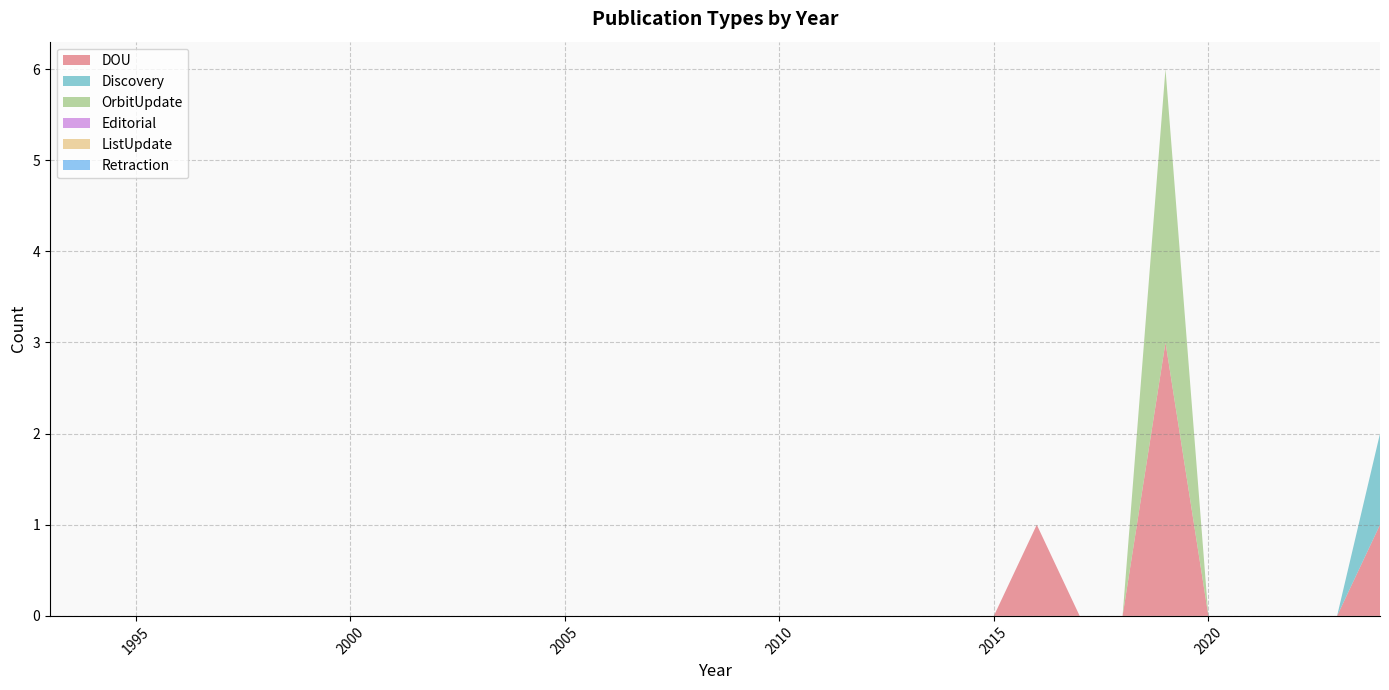

Reading left to right, list all the values displayed in this chart.

DOU: 0	0	0	0	0	0	0	0	0	0	0	0	0	0	0	0	0	0	0	0	0	0	0	1	0	0	3	0	0	0	0	1
Discovery: 0	0	0	0	0	0	0	0	0	0	0	0	0	0	0	0	0	0	0	0	0	0	0	0	0	0	0	0	0	0	0	1
OrbitUpdate: 0	0	0	0	0	0	0	0	0	0	0	0	0	0	0	0	0	0	0	0	0	0	0	0	0	0	3	0	0	0	0	0
Editorial: 0	0	0	0	0	0	0	0	0	0	0	0	0	0	0	0	0	0	0	0	0	0	0	0	0	0	0	0	0	0	0	0
ListUpdate: 0	0	0	0	0	0	0	0	0	0	0	0	0	0	0	0	0	0	0	0	0	0	0	0	0	0	0	0	0	0	0	0
Retraction: 0	0	0	0	0	0	0	0	0	0	0	0	0	0	0	0	0	0	0	0	0	0	0	0	0	0	0	0	0	0	0	0